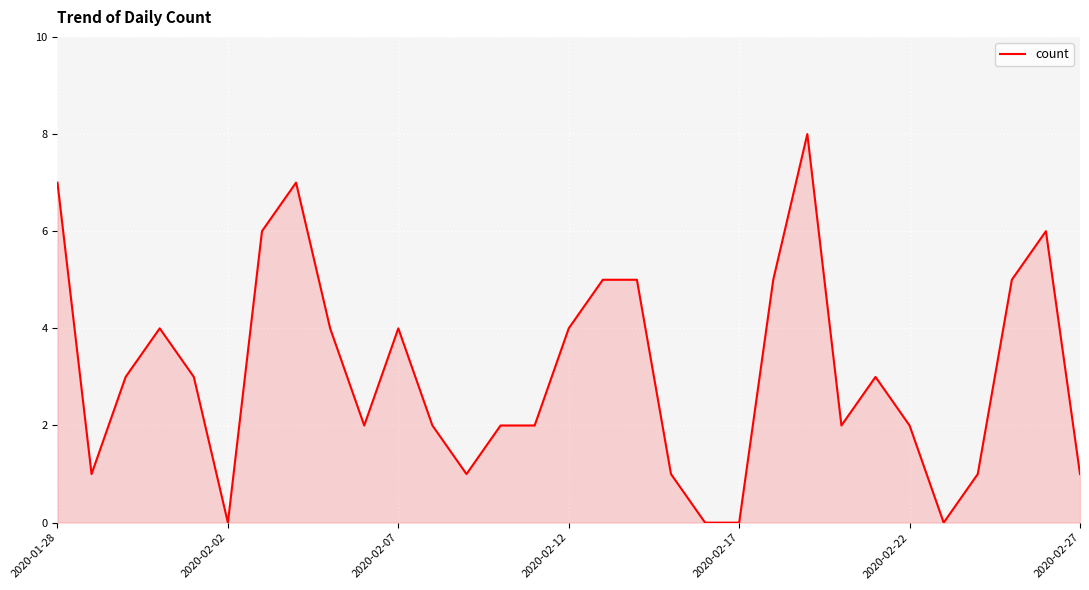

What is the difference between the maximum and minimum values?

8